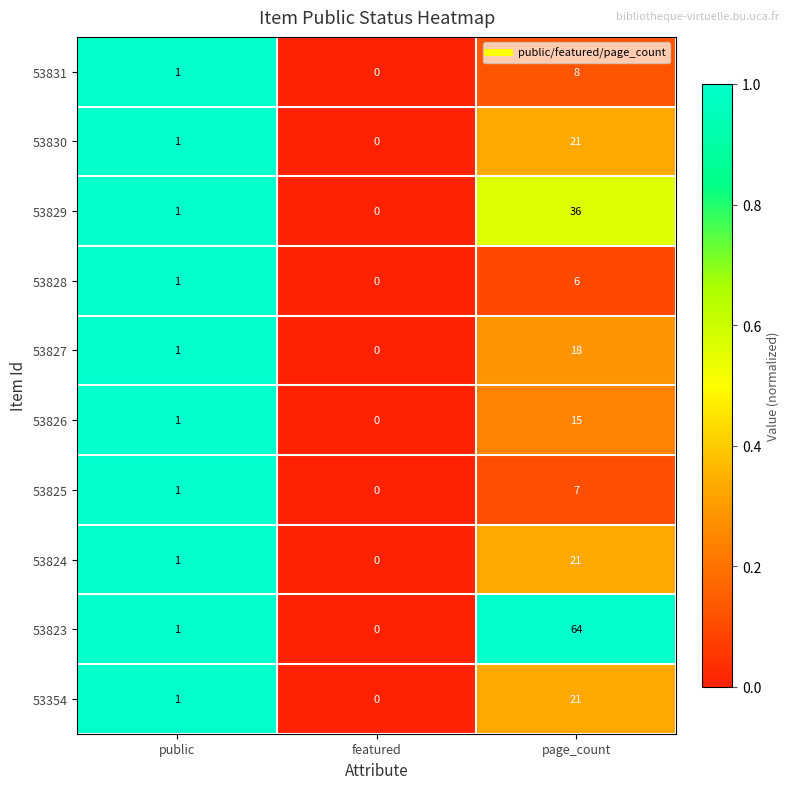

Reading left to right, list all the values displayed in this chart.

53831: public=1	featured=0	page_count=8
53830: public=1	featured=0	page_count=21
53829: public=1	featured=0	page_count=36
53828: public=1	featured=0	page_count=6
53827: public=1	featured=0	page_count=18
53826: public=1	featured=0	page_count=15
53825: public=1	featured=0	page_count=7
53824: public=1	featured=0	page_count=21
53823: public=1	featured=0	page_count=64
53354: public=1	featured=0	page_count=21